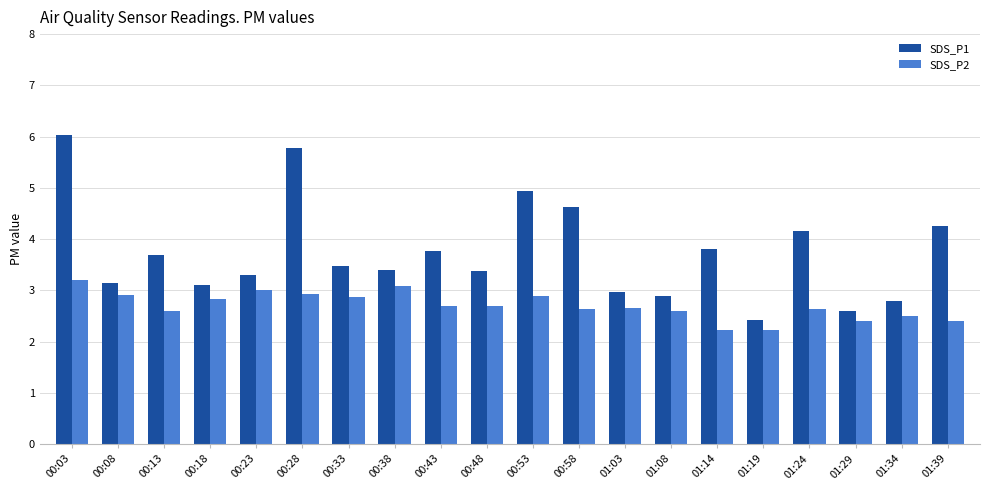

Which series has the largest range (max minus min)?

SDS_P1